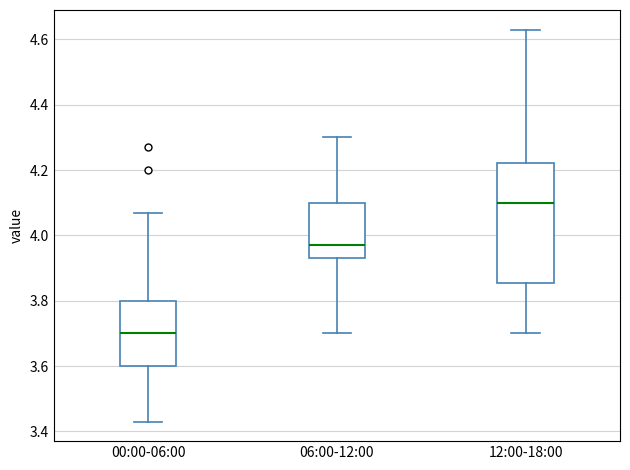

Where is the upper edge of the box for 06:00-12:00 on the y-axis? The values are not printed on the chart, so give them approximately, as read against the axis.

4.10